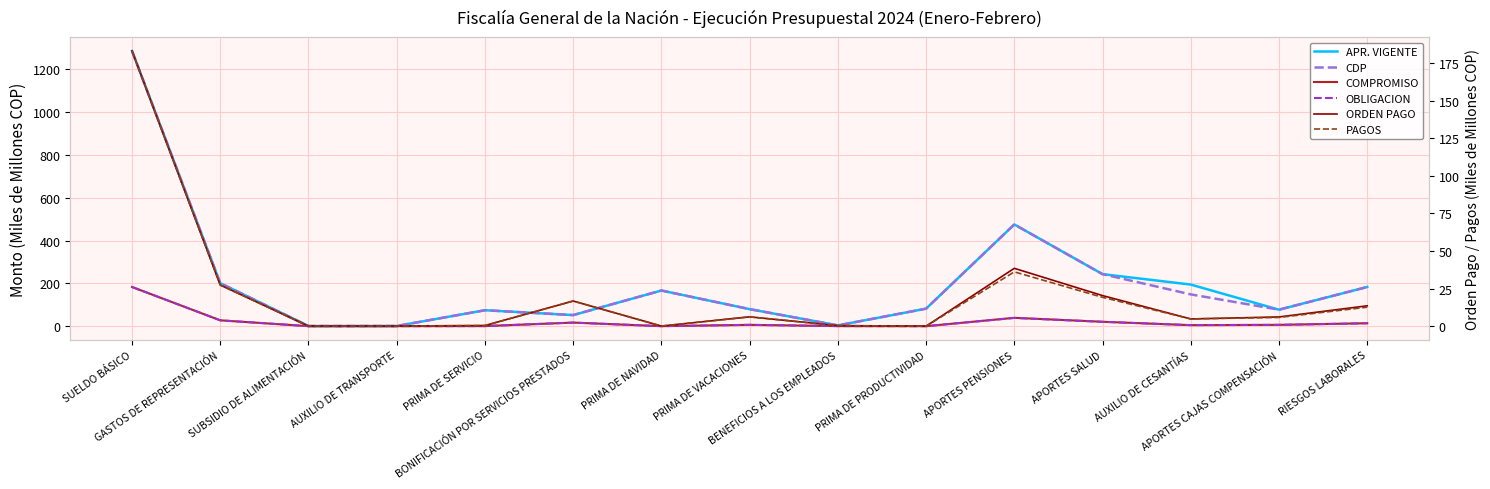

What is the label of the 10th point from the left?

PRIMA DE PRODUCTIVIDAD